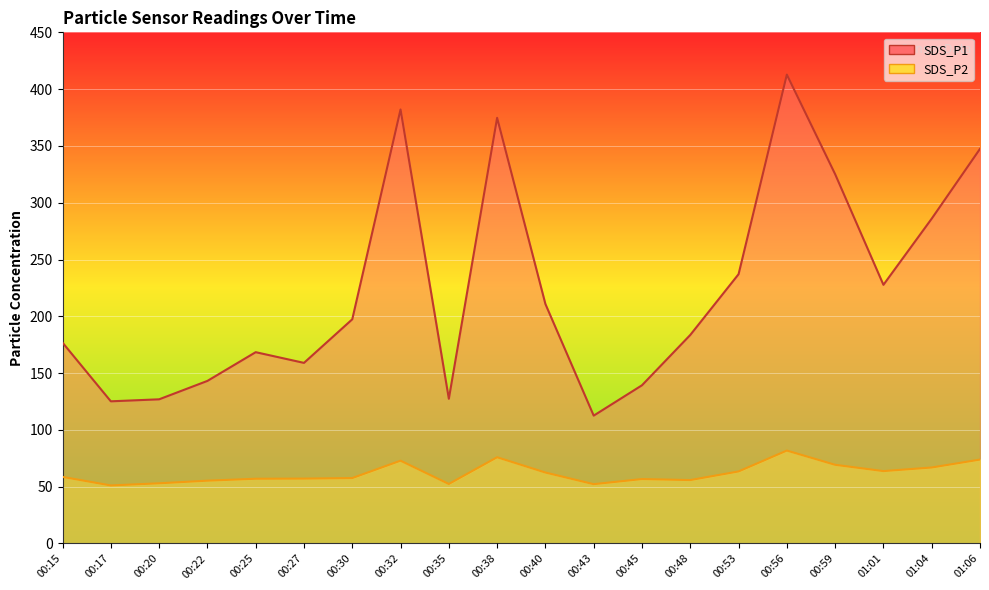

What is the sum of the SDS_P2 values at 00:45 and 00:56?

138.5